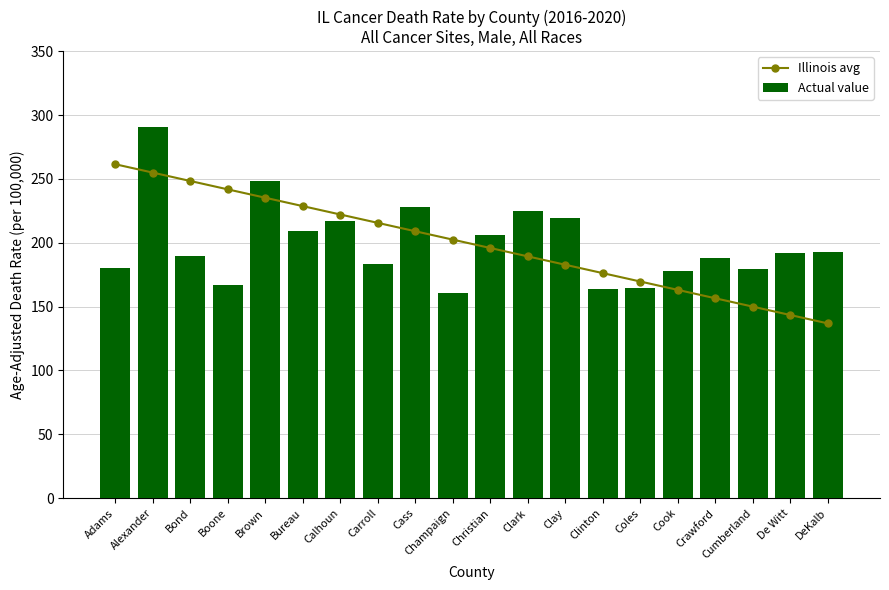

What is the spread (max minus min) of values at Alexander?

35.6